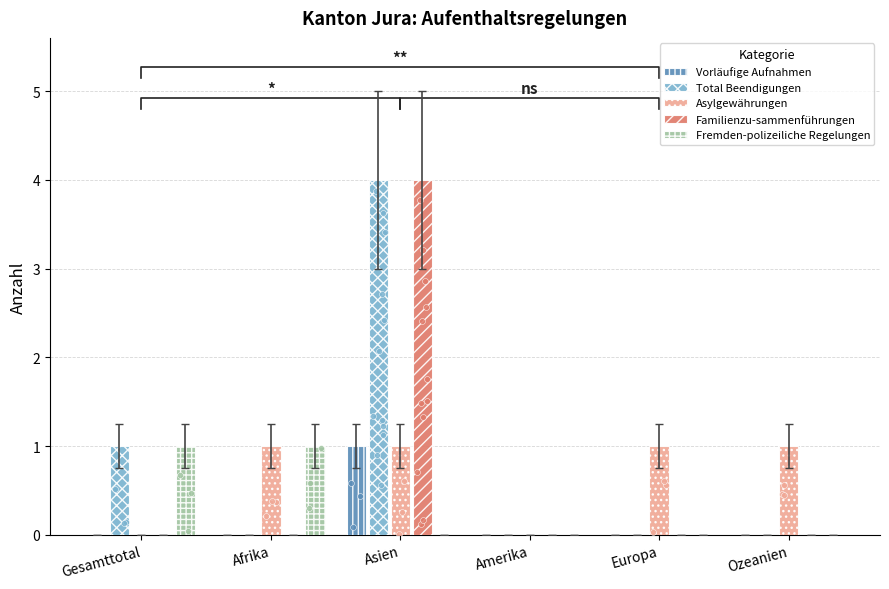

Which series contains the highest Y value?

Total Beendigungen